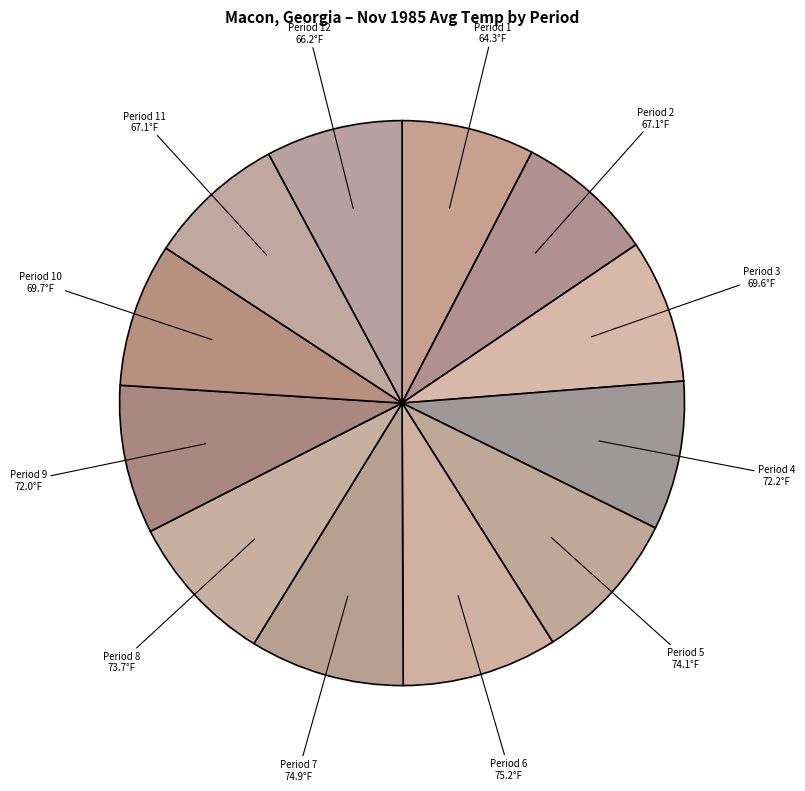

How many segments does this pie chart have?

12